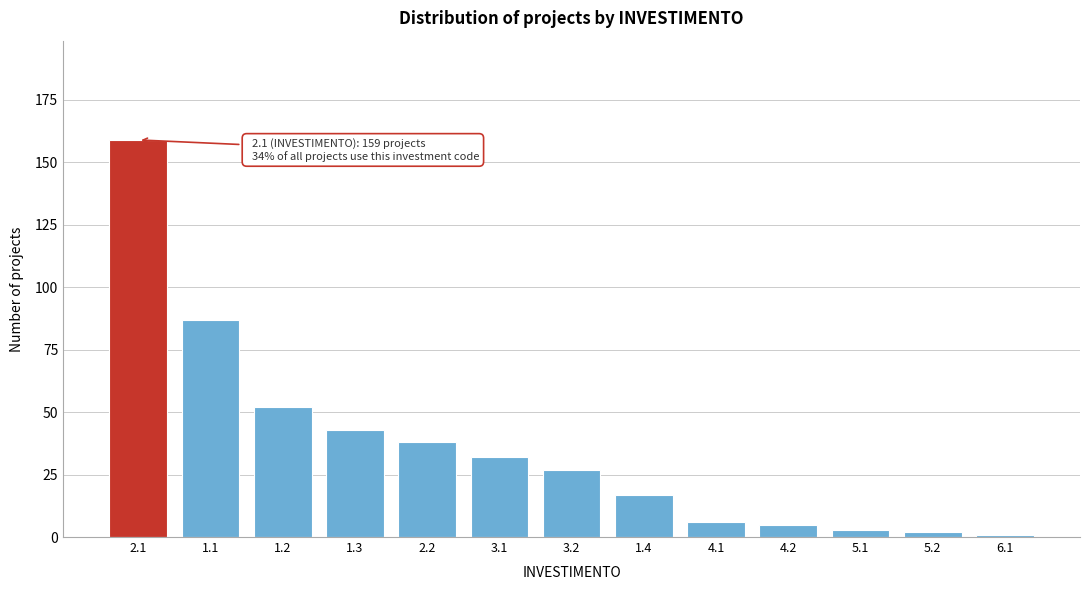

Reading left to right, extract all data points from this chart.

159	87	52	43	38	32	27	17	6	5	3	2	1